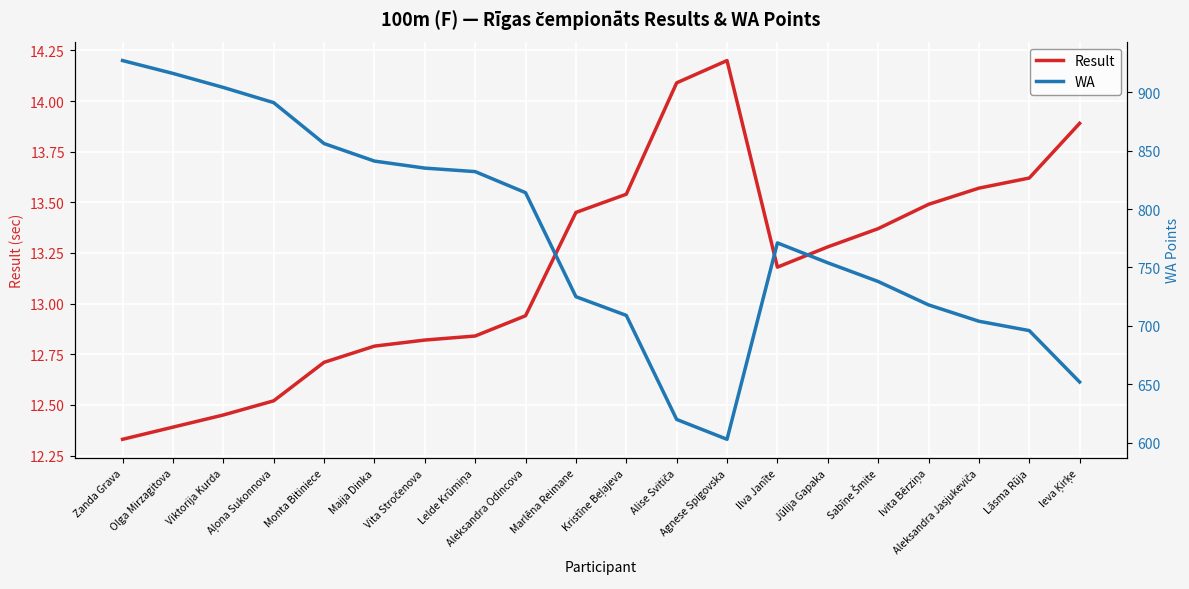

Is the value of WA at Aļona Sukonnova greater than the value of Result at Sabīne Šmite?

Yes